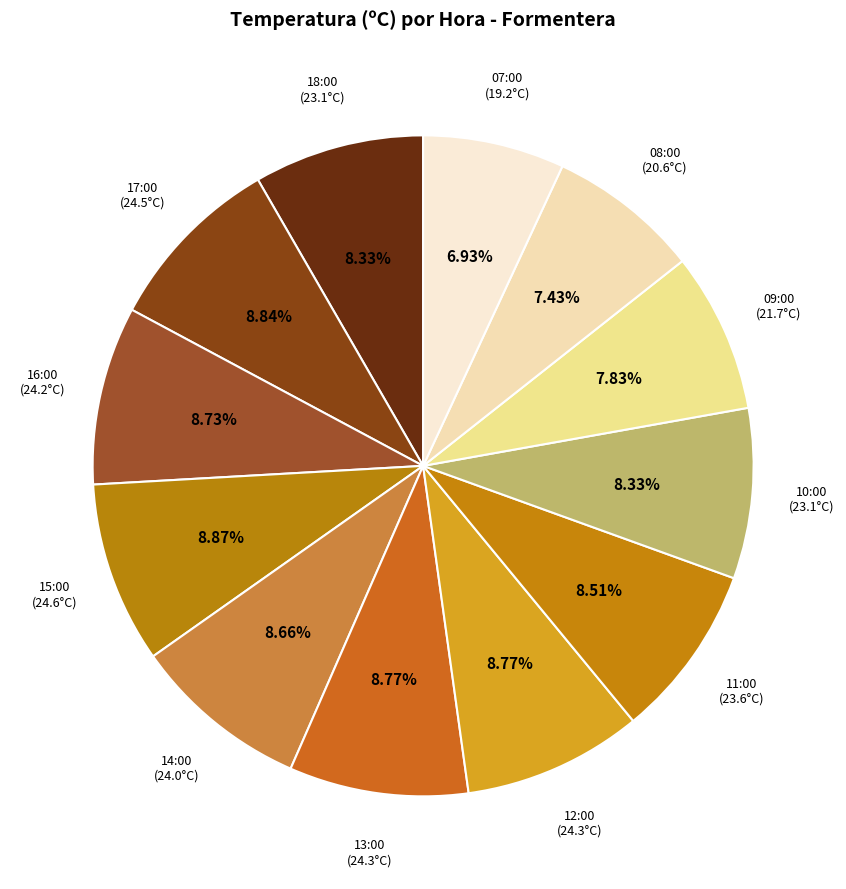

Is there a majority slice in this chart?

No